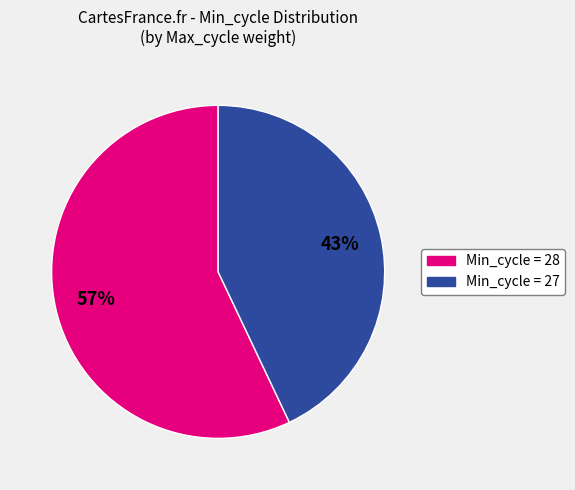

Does any single category account for the majority?

Yes